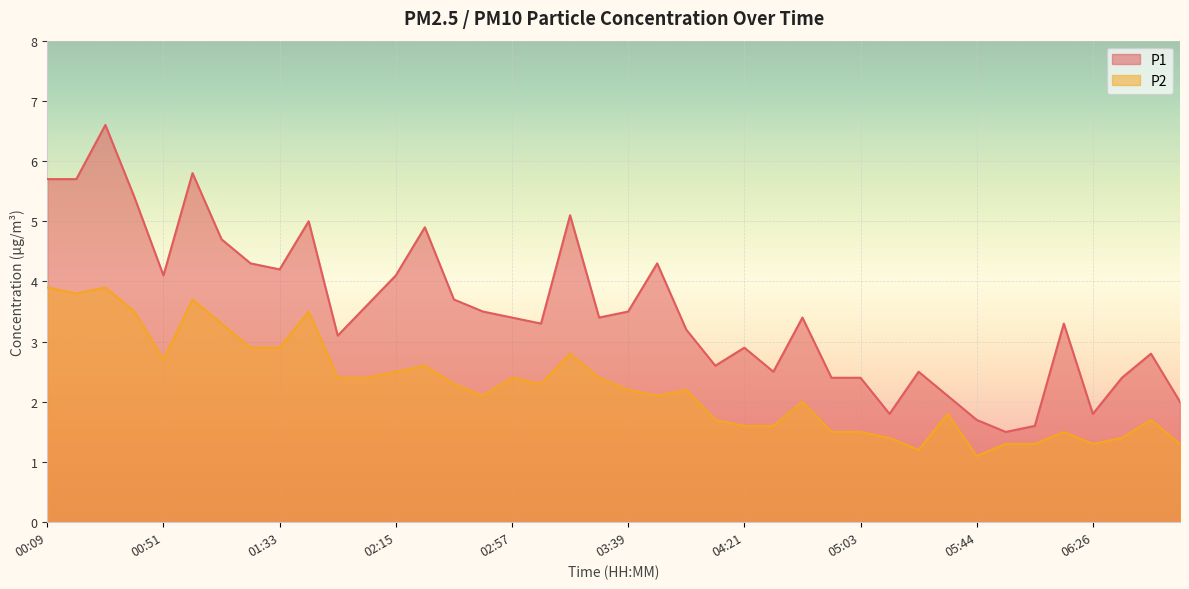

Which series has the largest total across all categories?

P1